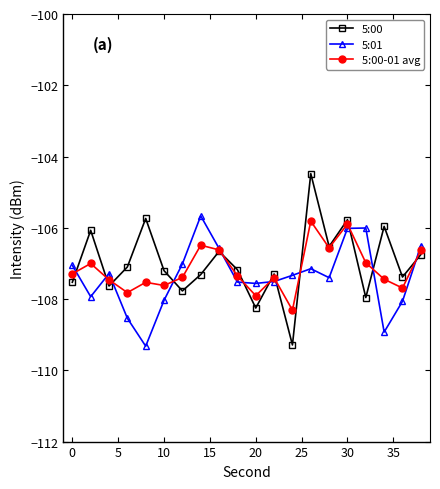

How many values in the 5:00 series exceed -107?

8